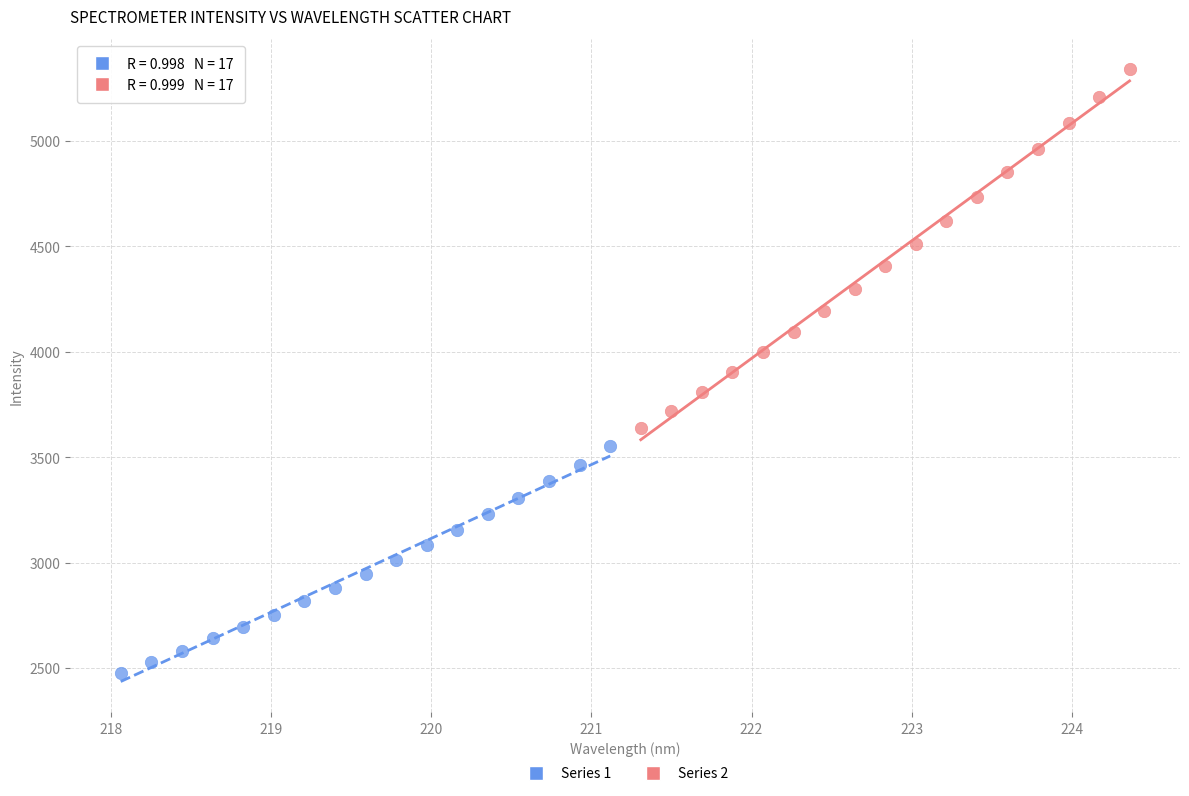

What are all the series names shown in the legend?

Series 1, Series 2